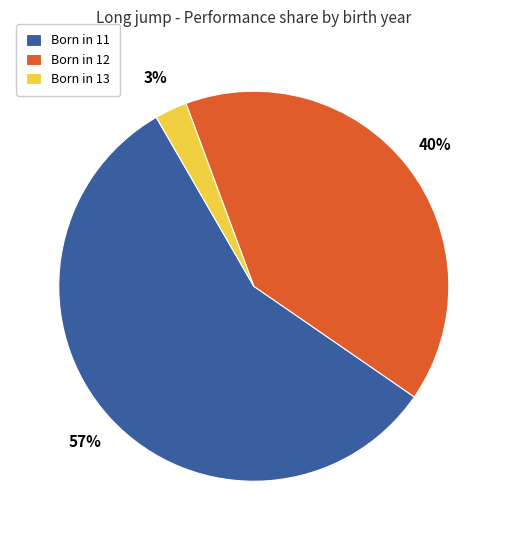

Between Born in 13 and Born in 11, which is larger?

Born in 11